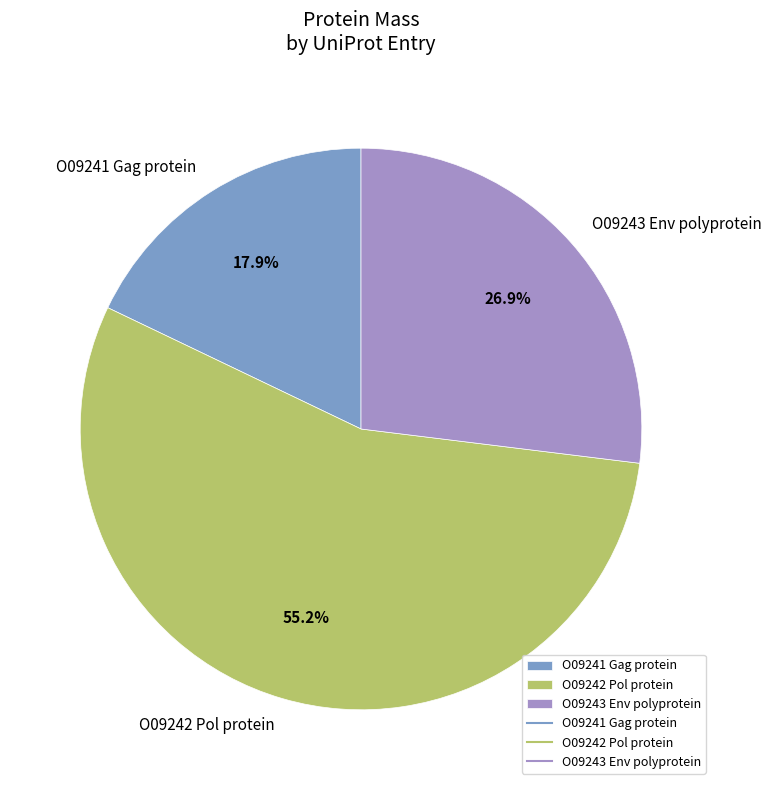

Is it true that O09241 Gag protein is 25% of the pie?

False